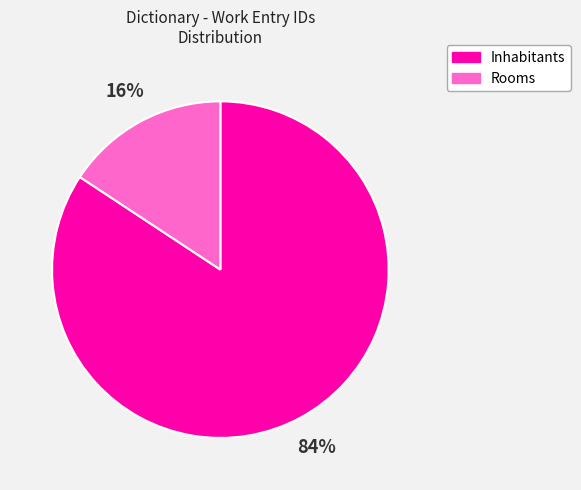

Count the number of slices in the pie.

2